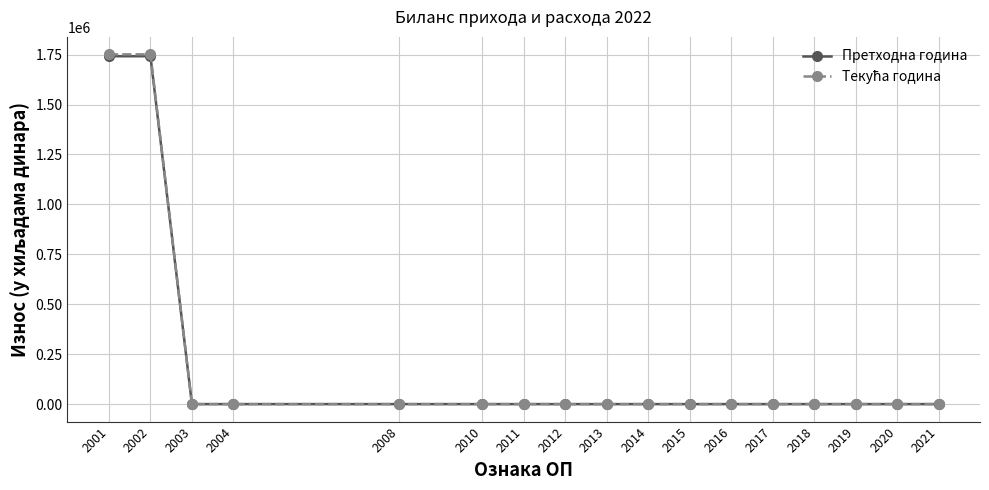

Which series changed the most between 2011 and 2014?

Претходна година